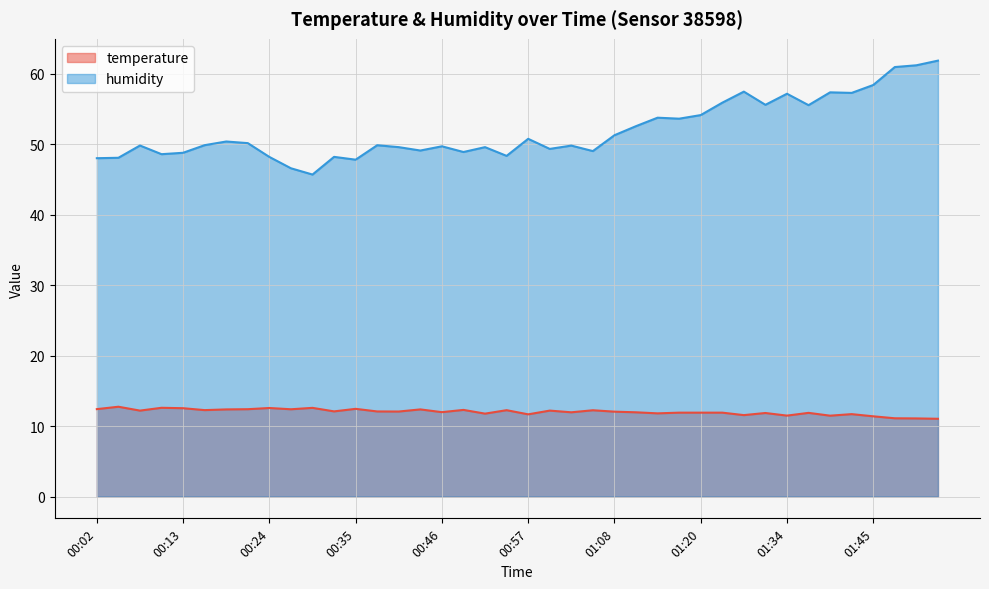

Reading left to right, list all the values displayed in this chart.

temperature: 12.4	12.8	12.2	12.6	12.5	12.3	12.4	12.4	12.6	12.4	12.6	12.1	12.4	12.1	12.1	12.4	12.0	12.3	11.8	12.3	11.7	12.2	12.0	12.2	12.1	12.0	11.8	11.9	11.9	11.9	11.6	11.9	11.5	11.9	11.5	11.7	11.4	11.1	11.1	11.0
humidity: 48.0	48.1	49.8	48.6	48.8	49.9	50.4	50.2	48.2	46.6	45.7	48.2	47.8	49.9	49.6	49.1	49.7	48.9	49.6	48.4	50.8	49.4	49.8	49.0	51.3	52.6	53.8	53.6	54.1	55.9	57.5	55.6	57.2	55.6	57.4	57.3	58.4	61.0	61.2	61.9